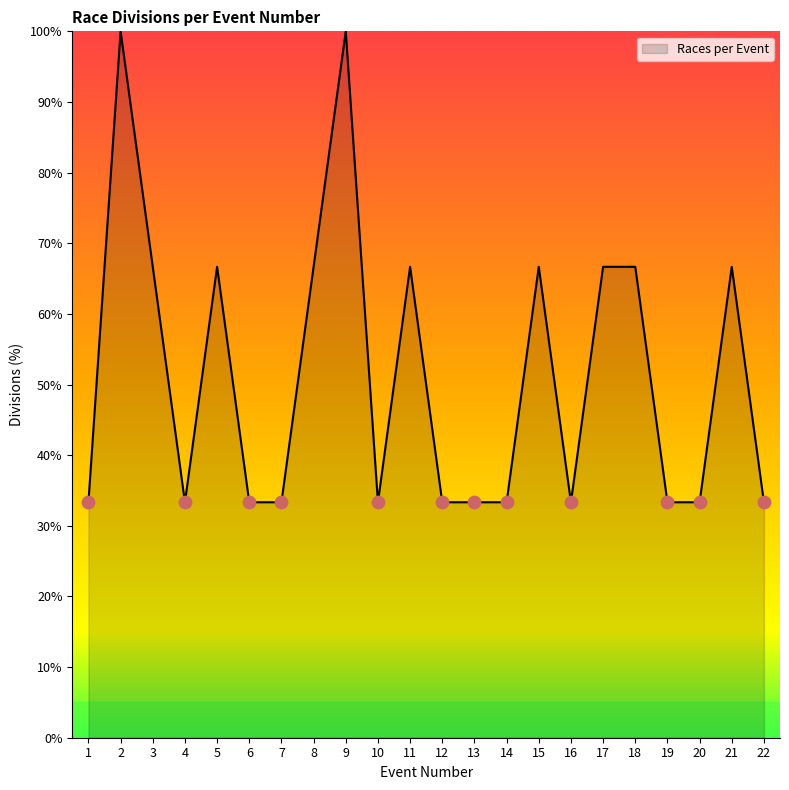

What is the change in value from 3 to 12?

-33.3